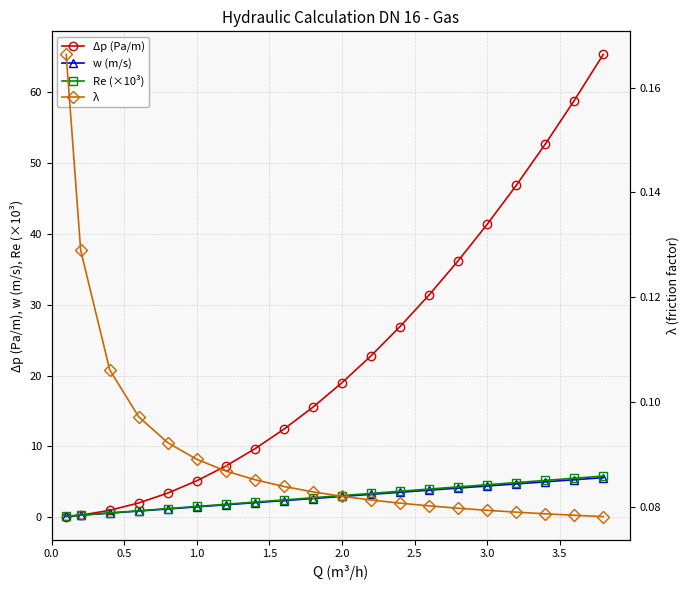

Where does the Δp (Pa/m) series first go above 18?

2.0